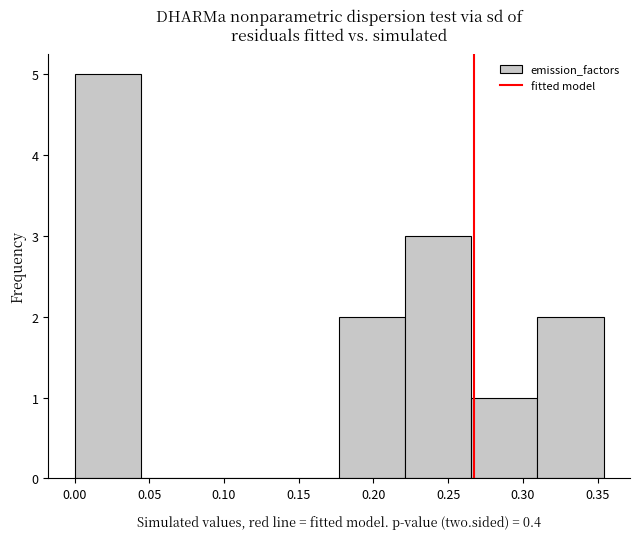

How tall is the bar that spans 0.175 to 0.220 on the x-axis? Neither the bar edges nor the heights are printed on the chart, so give them approximately, as read against the axes.

2